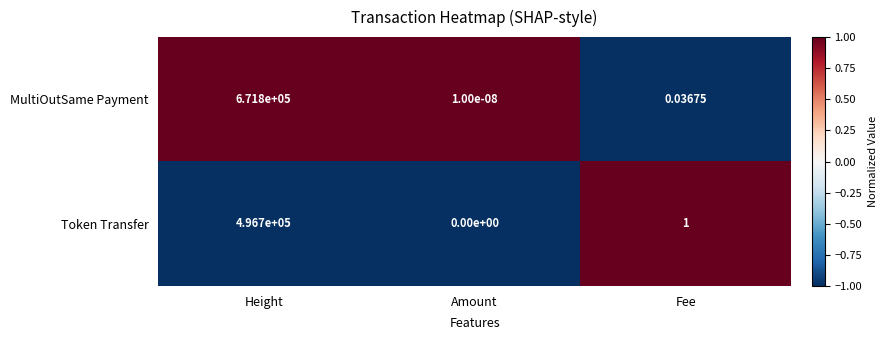

At Height, list the series in order from smallest to largest.

Token Transfer, MultiOutSame Payment